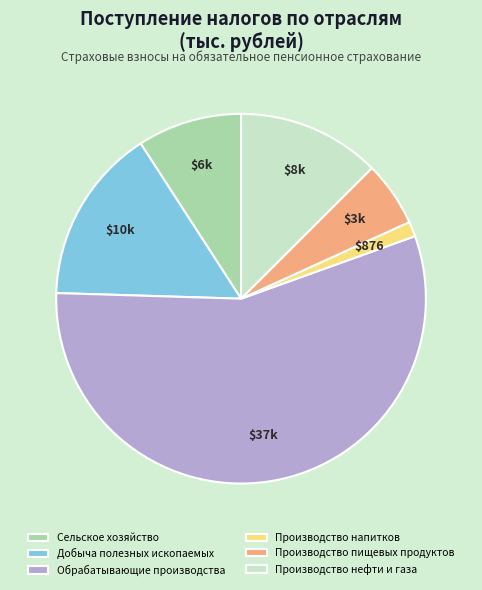

How many segments does this pie chart have?

6